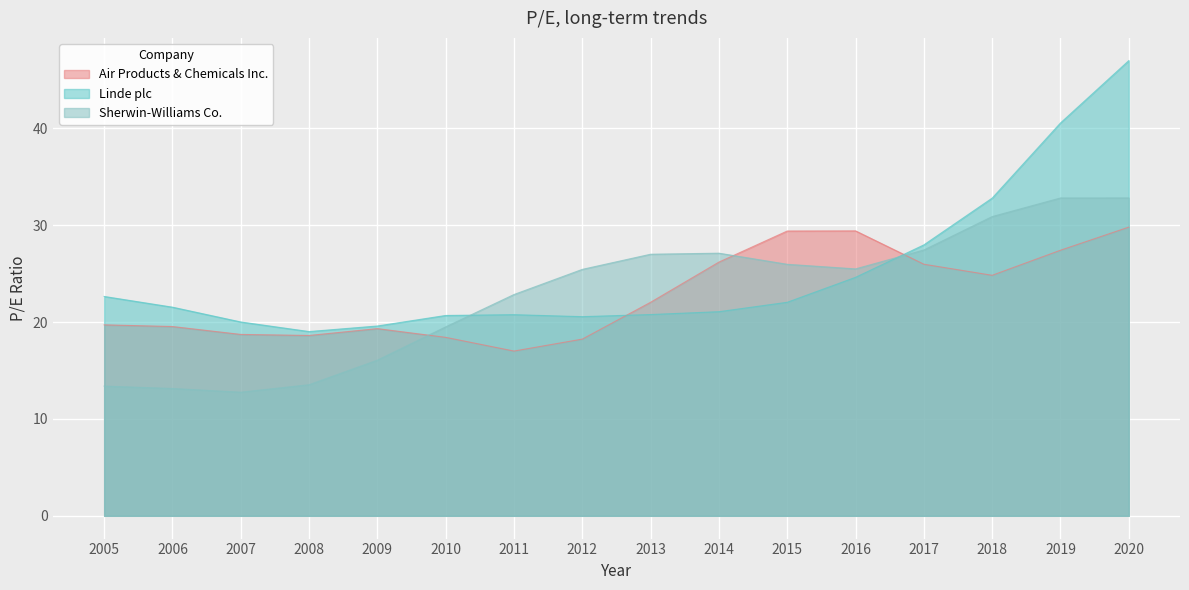

How many data points does each series have?

16